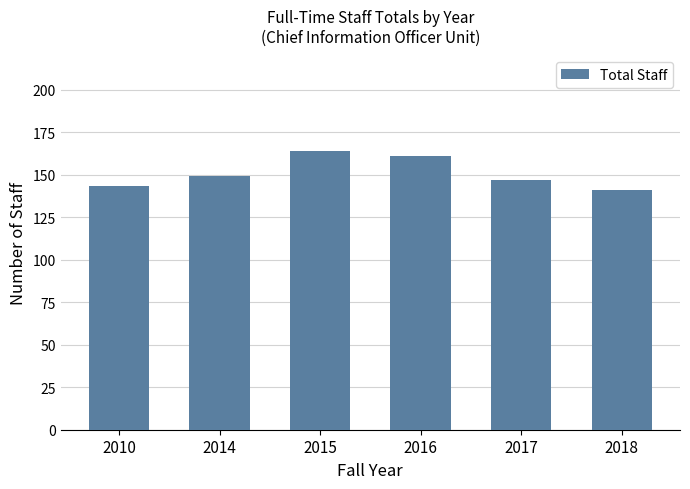

What is the difference between the values at 2014 and 2017?

2